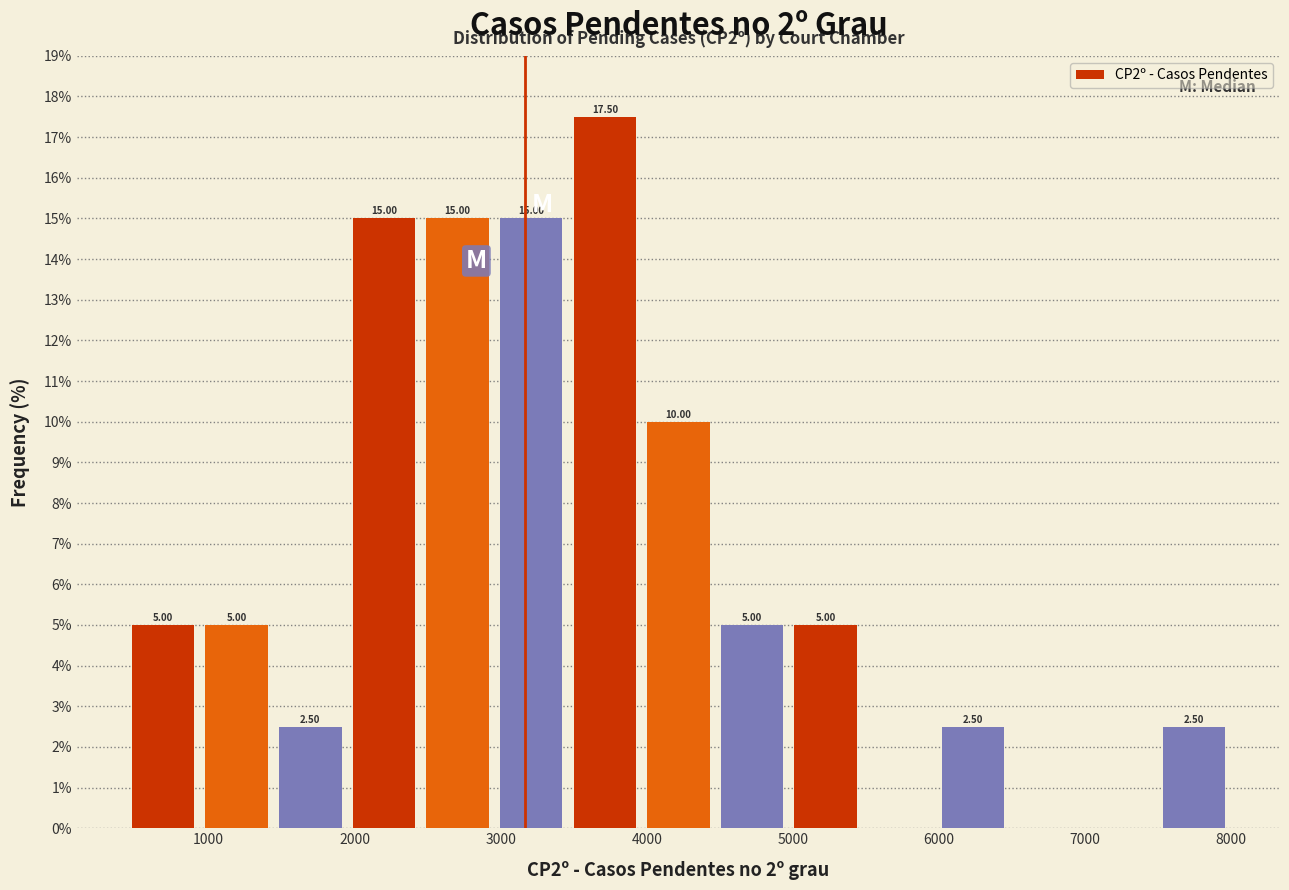

Which range on the x-axis has the tallest bar?

3500 to 4000